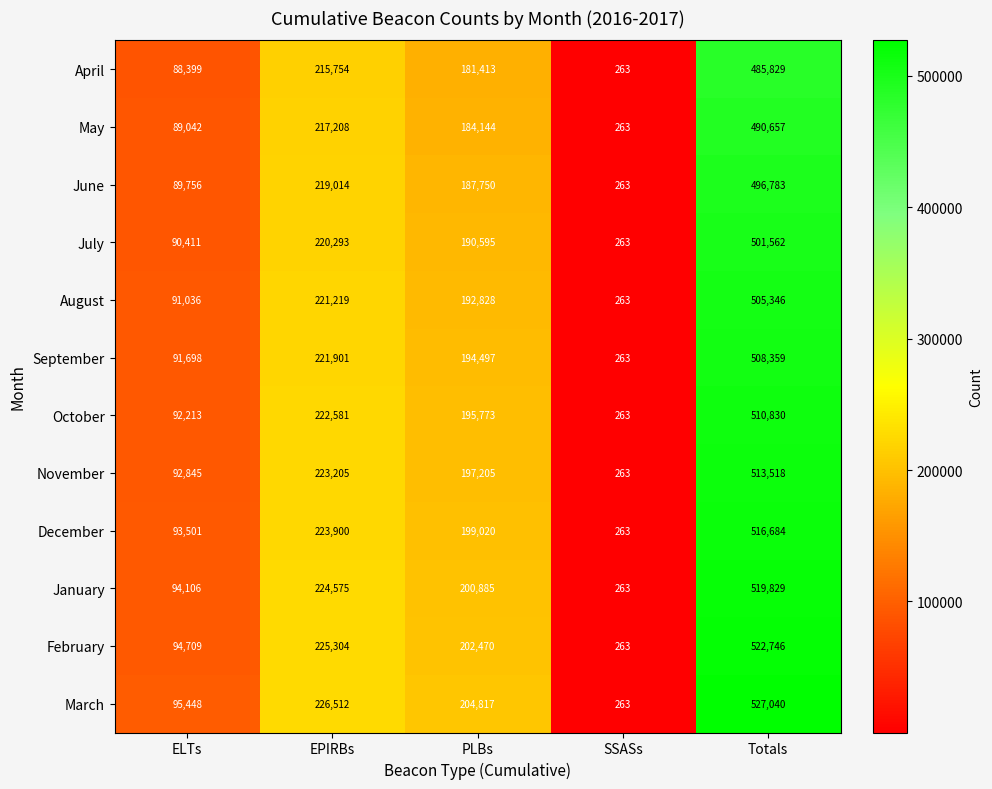

Where does the June series first go above 187750?

EPIRBs